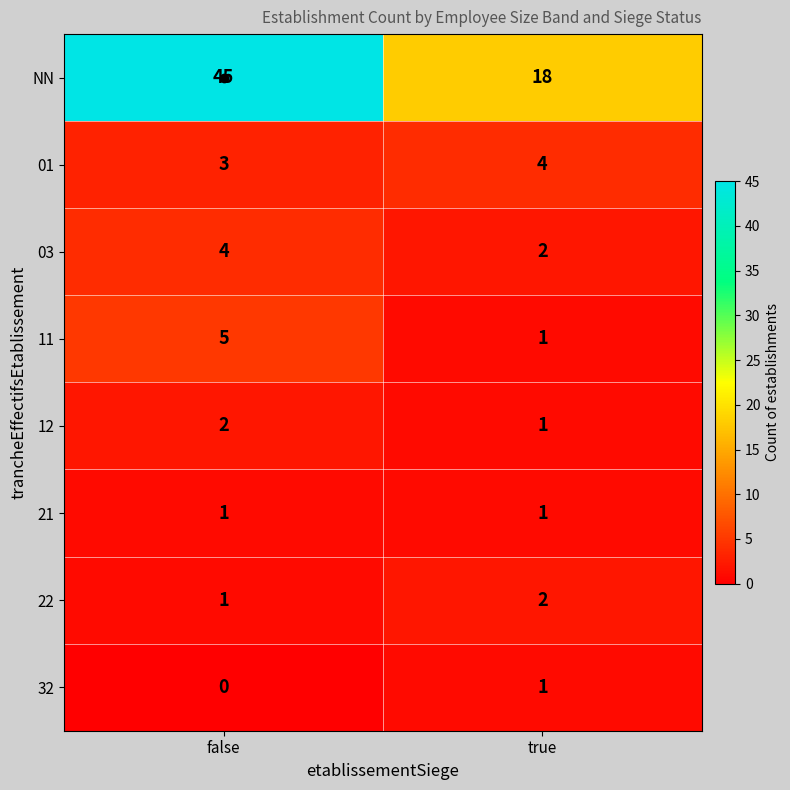

What is the difference between the highest and lowest values at true?

17